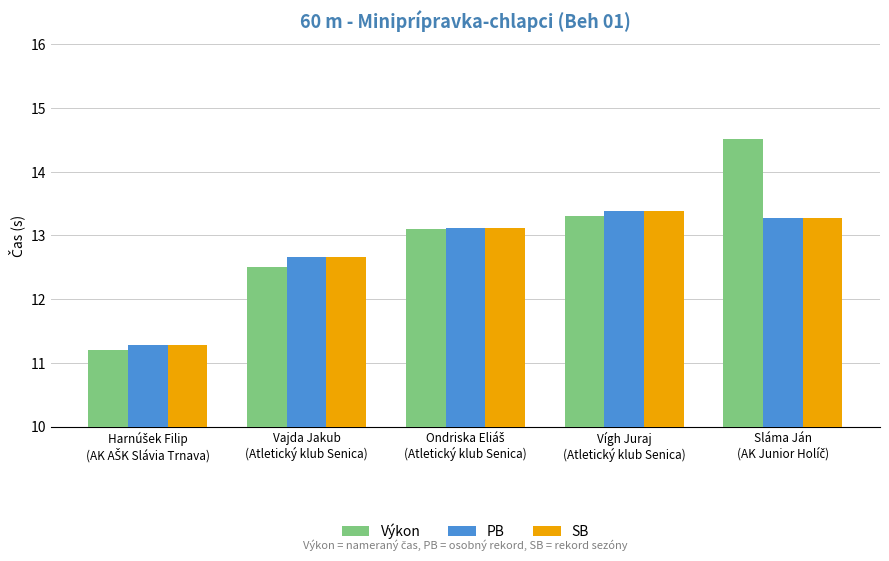

What is the sum of all Výkon values?

64.6